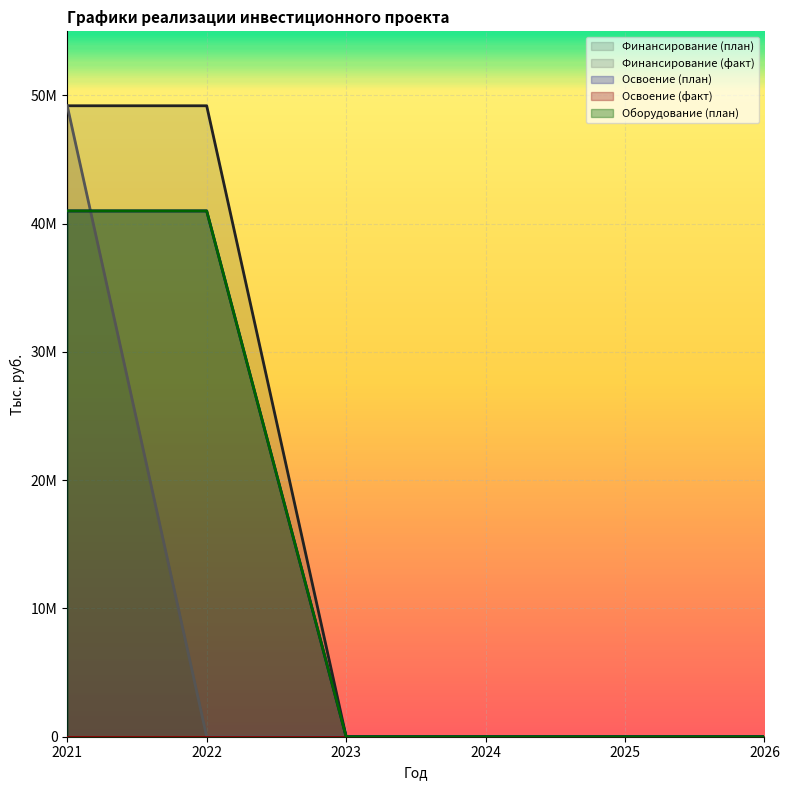

What is the highest value of the Оборудование (план) series?

40996777